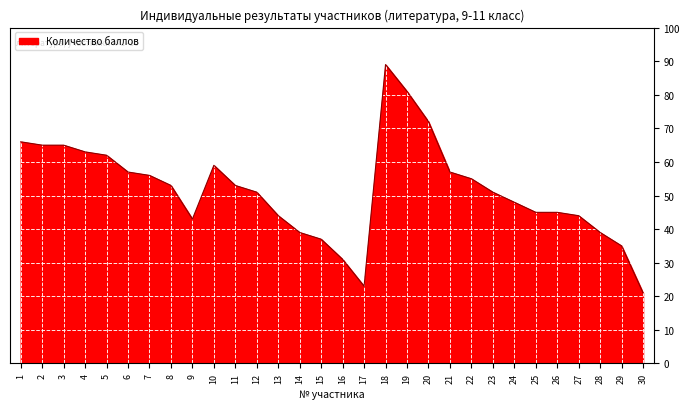

What is the difference between the second highest and minimum values?

60